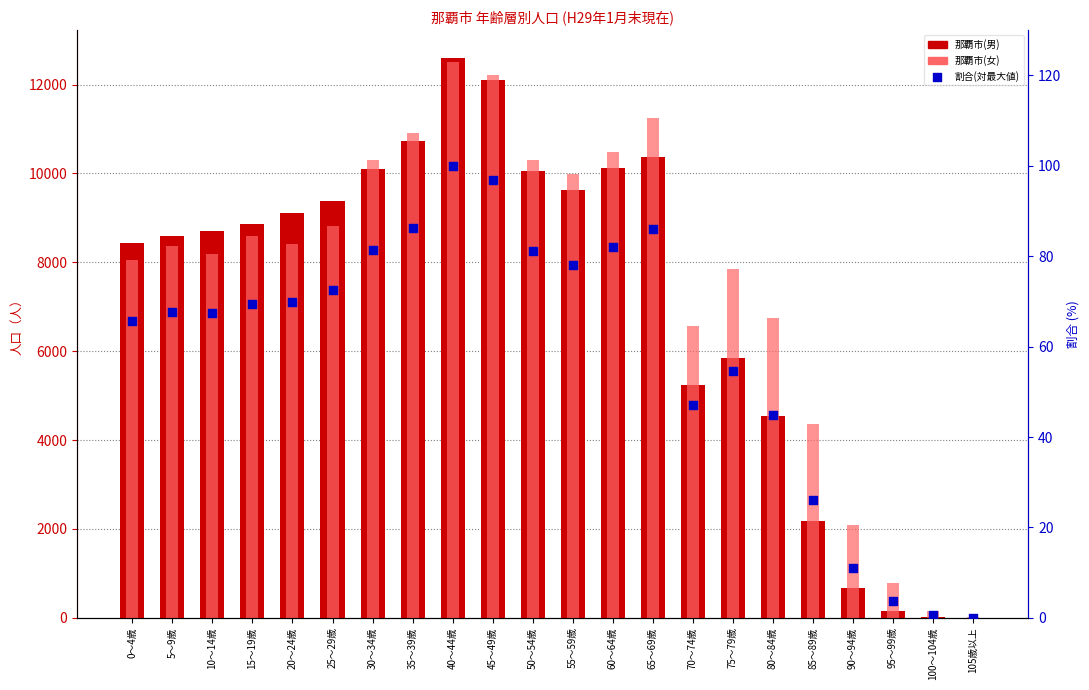

Is the value of 那覇市(女) at 45～49歳 greater than the value of 割合(対最大値) at 60～64歳?

Yes